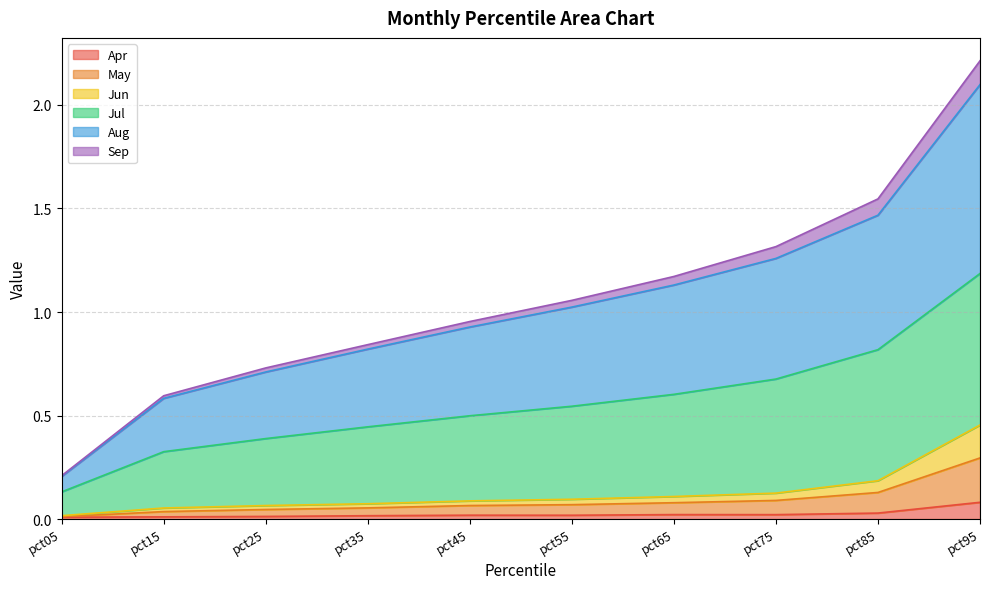

True or false: May has more than 1 interior local peaks.

False